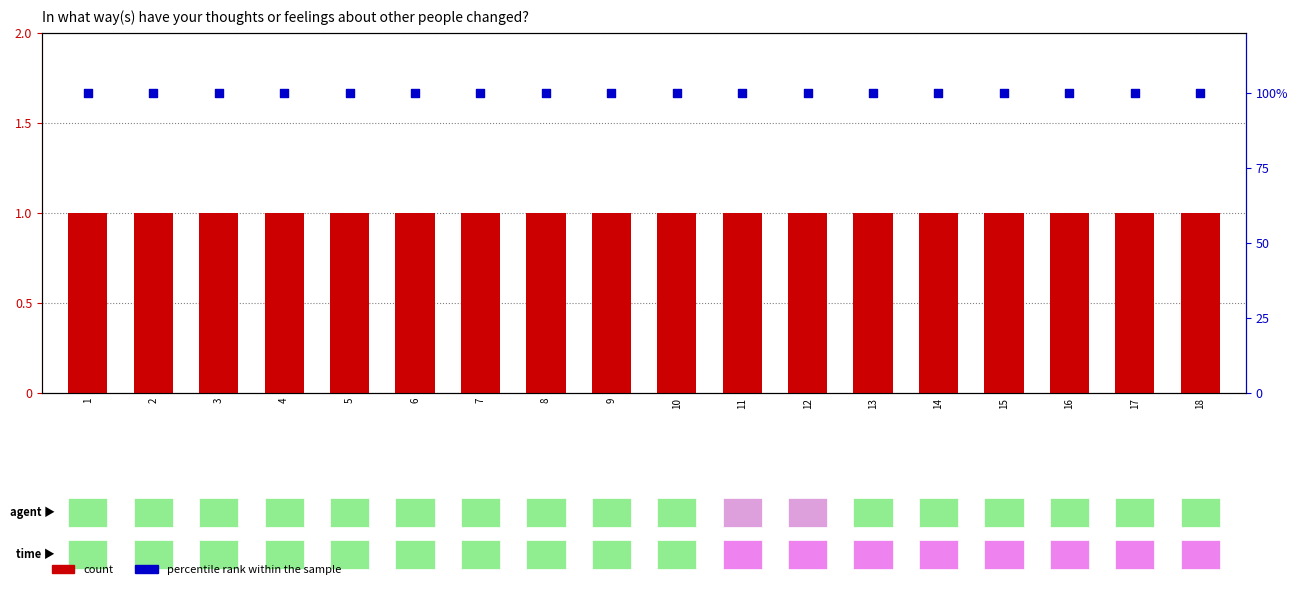

Which series reaches the maximum Y coordinate?

percentile rank within the sample